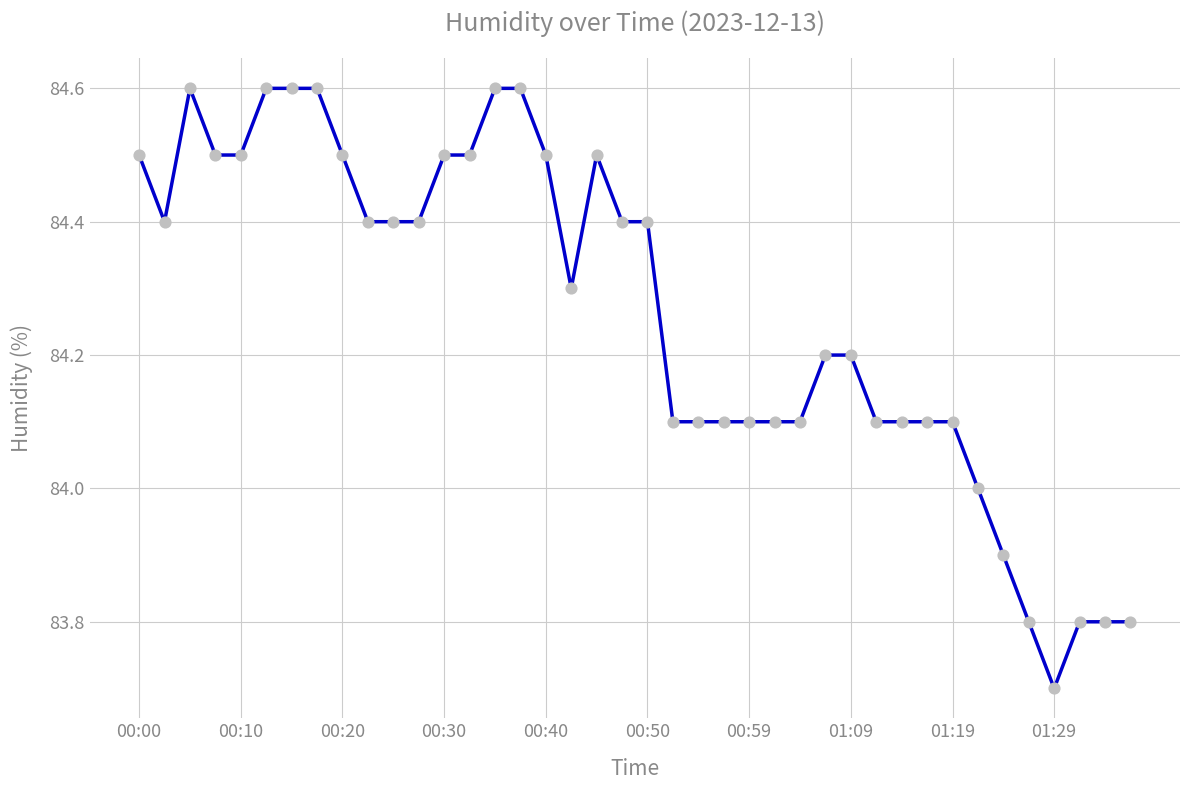

What is the difference between the maximum and minimum values?

0.9